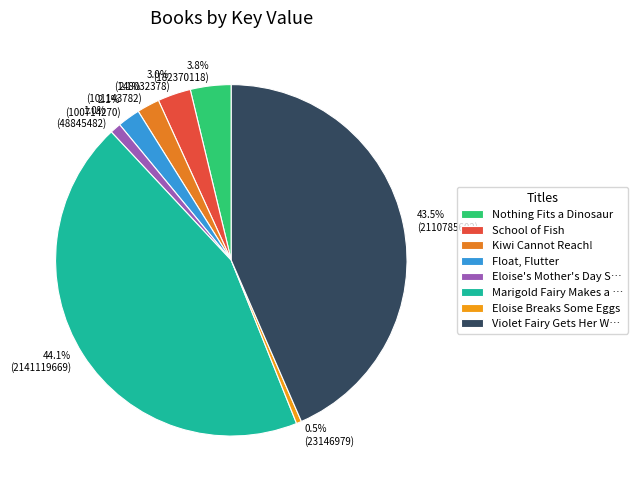

The Float, Flutter slice represents 2% of the pie. True or false?

True